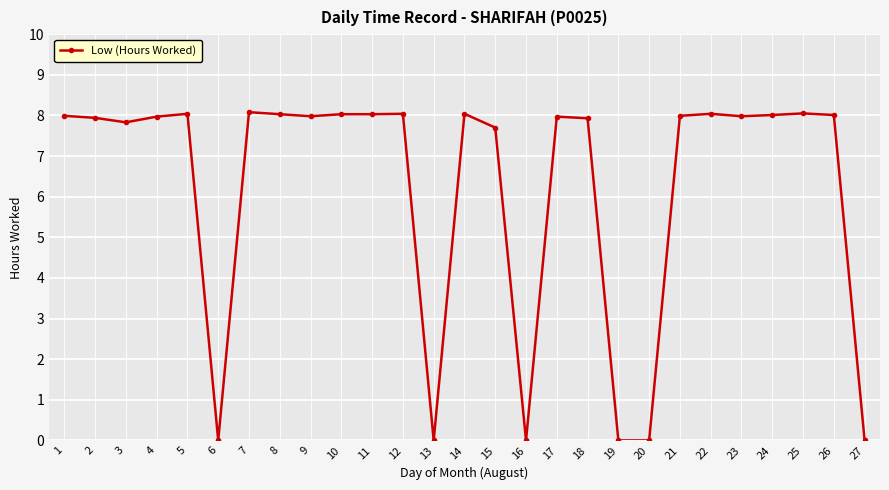

What is the ratio of the value at 22 to the value at 25?

1.0